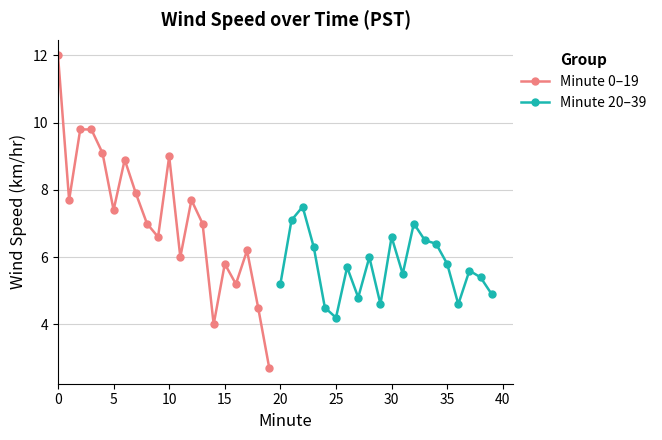

Which series has the widest spread of values?

Minute 0–19